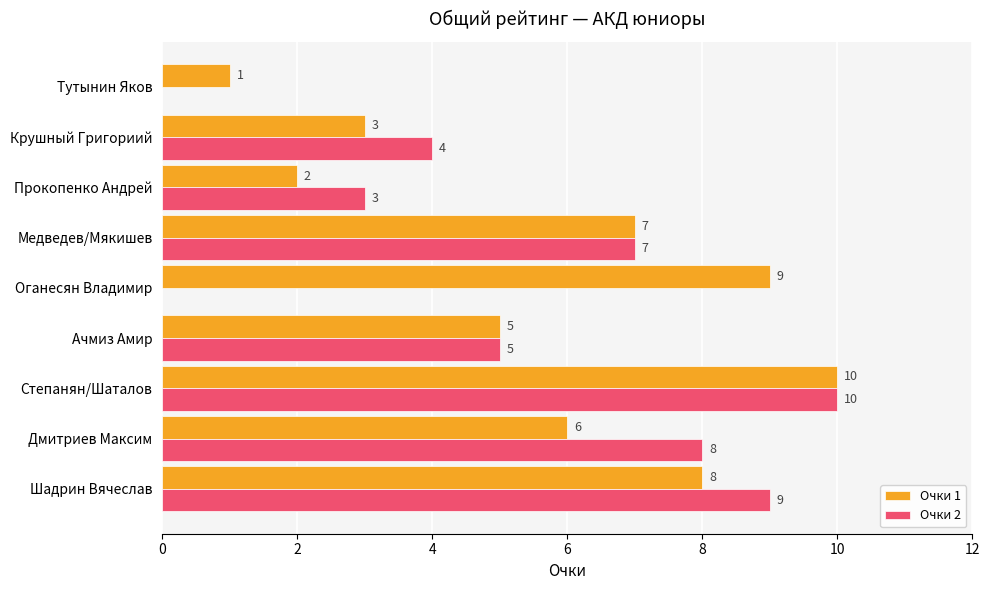

The value of Очки 2 at Крушный Григориий is 3. True or false?

False